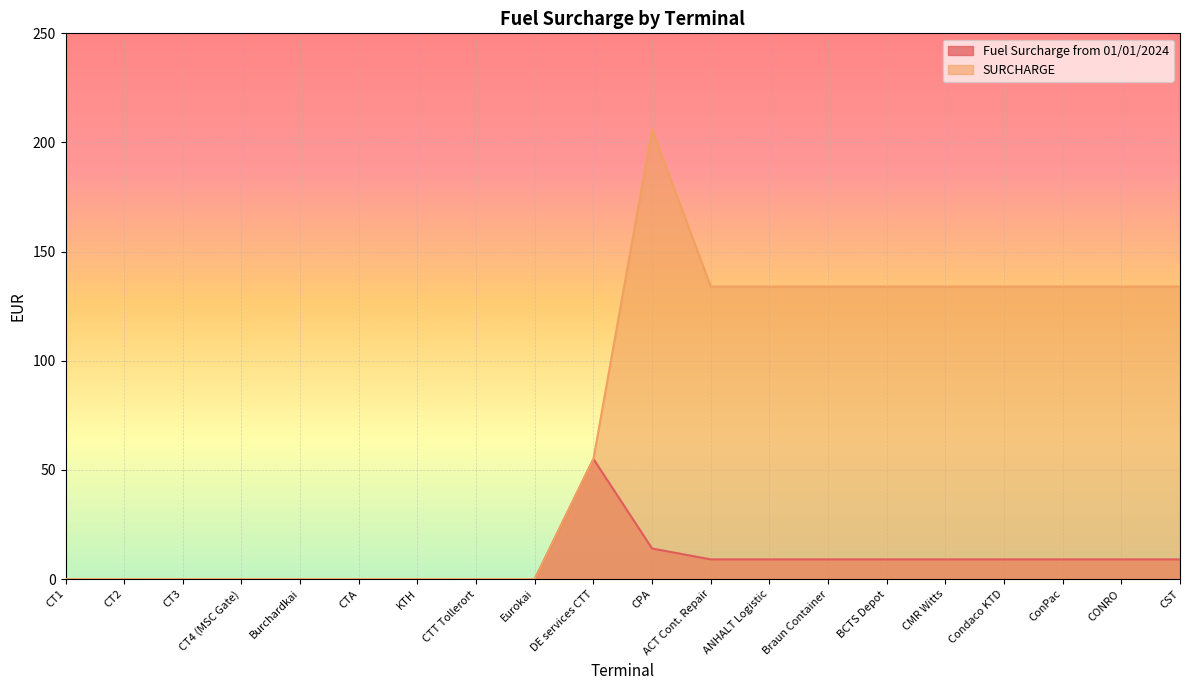

How many distinct data groups are displayed?

2